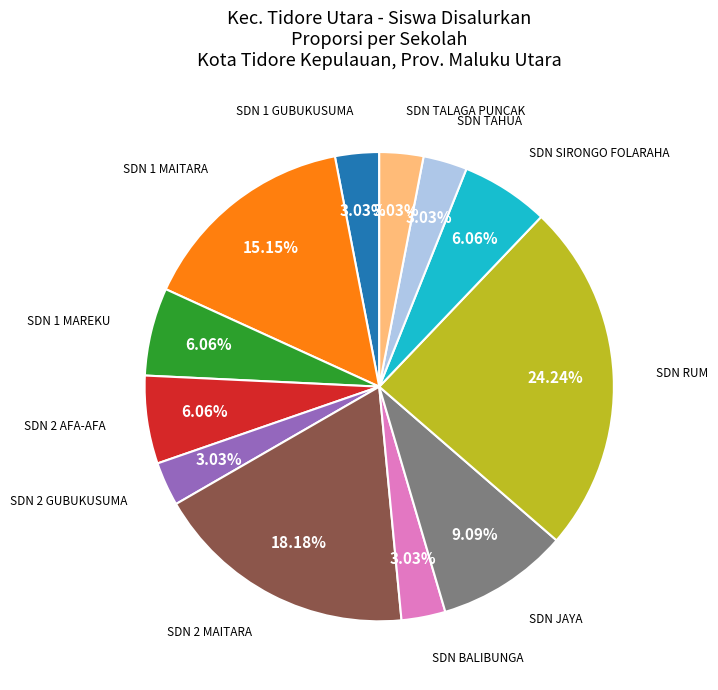

How many slices are in this pie chart?

12